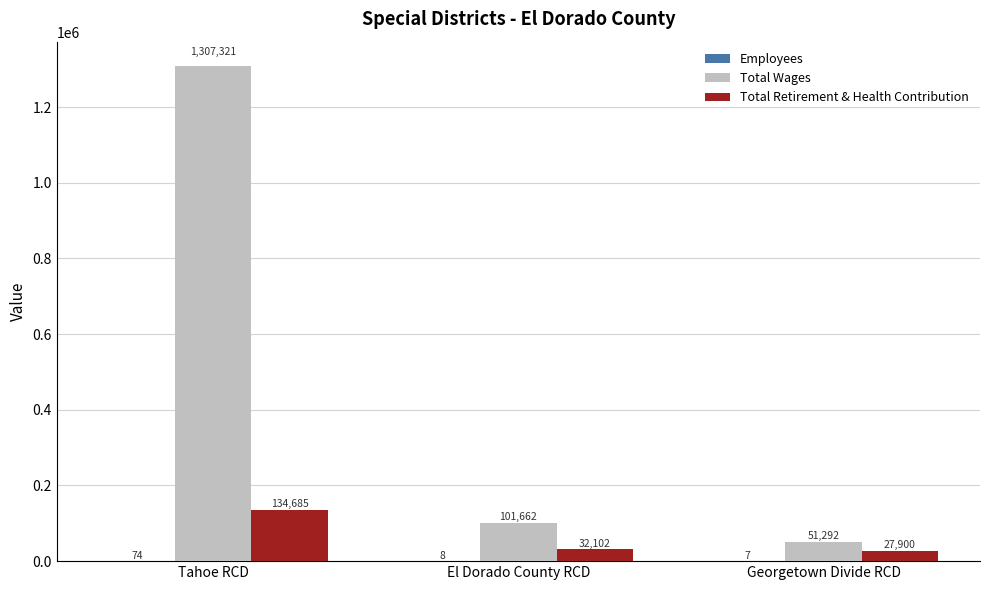

The Total Wages series shows 101662 at El Dorado County RCD. True or false?

True